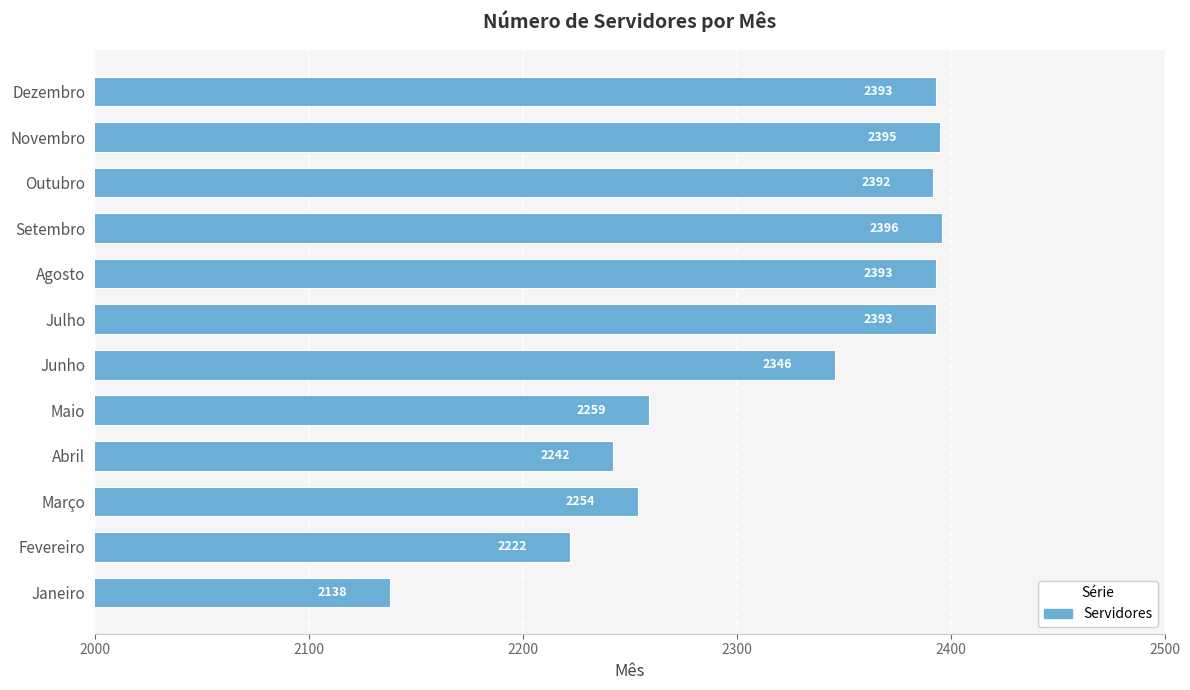

What value does the data have at Abril?

2242